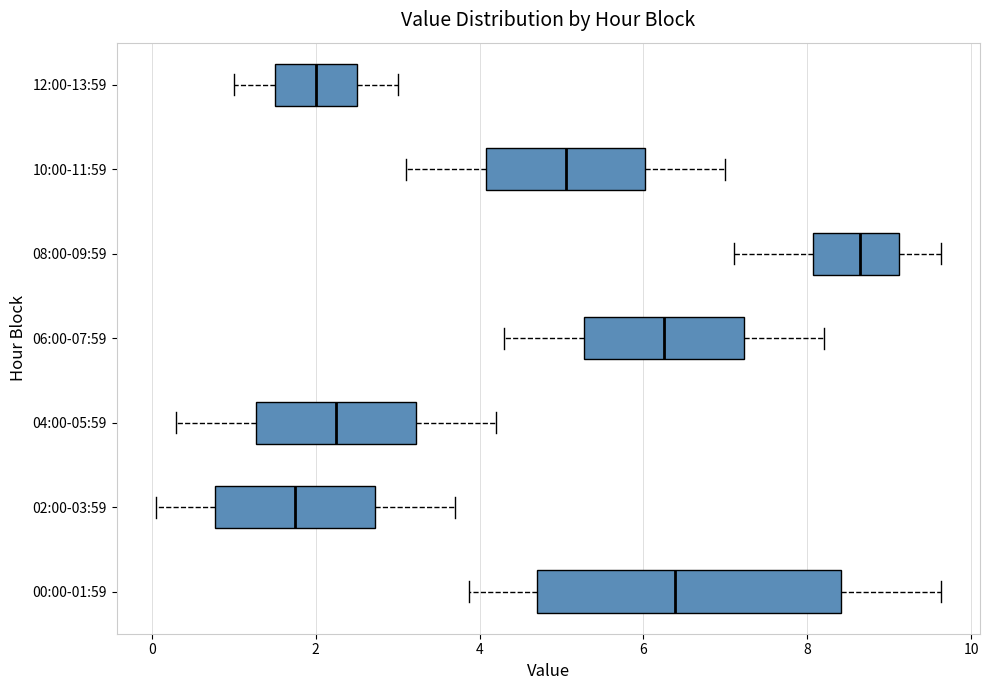

Reading bottom to top, read every box against the x-axis: the position of its median line, the range the box covers, and the ends of its whiskers. The values are not printed on the chart, so give them approximately, as read against the axis.

00:00-01:59: median 6.4, box 4.8 to 8.4, whiskers 3.8 to 9.6
02:00-03:59: median 1.8, box 0.8 to 2.8, whiskers 0.0 to 3.8
04:00-05:59: median 2.2, box 1.2 to 3.2, whiskers 0.4 to 4.2
06:00-07:59: median 6.2, box 5.2 to 7.2, whiskers 4.4 to 8.2
08:00-09:59: median 8.6, box 8.0 to 9.2, whiskers 7.2 to 9.6
10:00-11:59: median 5.0, box 4.0 to 6.0, whiskers 3.2 to 7.0
12:00-13:59: median 2.0, box 1.6 to 2.6, whiskers 1.0 to 3.0